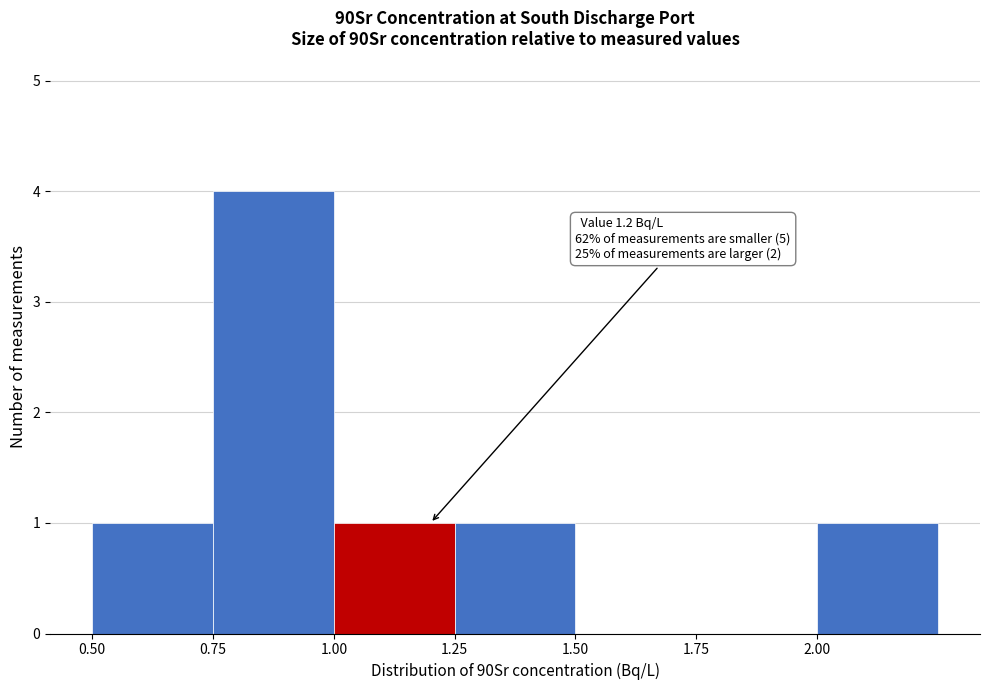

Over which range of the x-axis is the bar tallest?

0.75 to 1.00